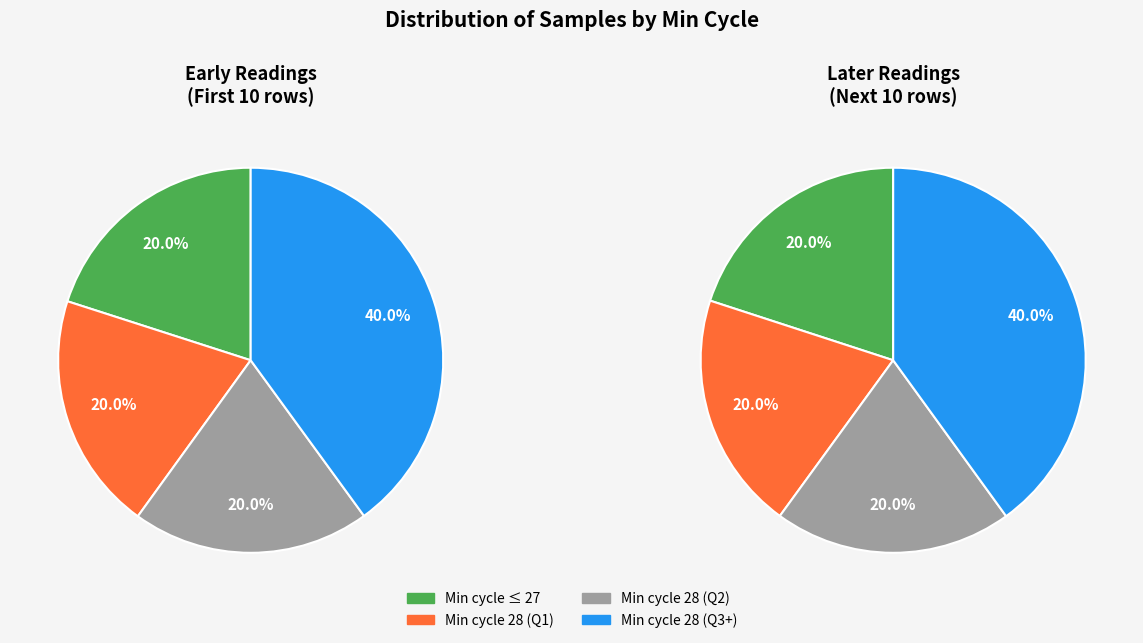

Which has a higher value, 28 or 28?

28